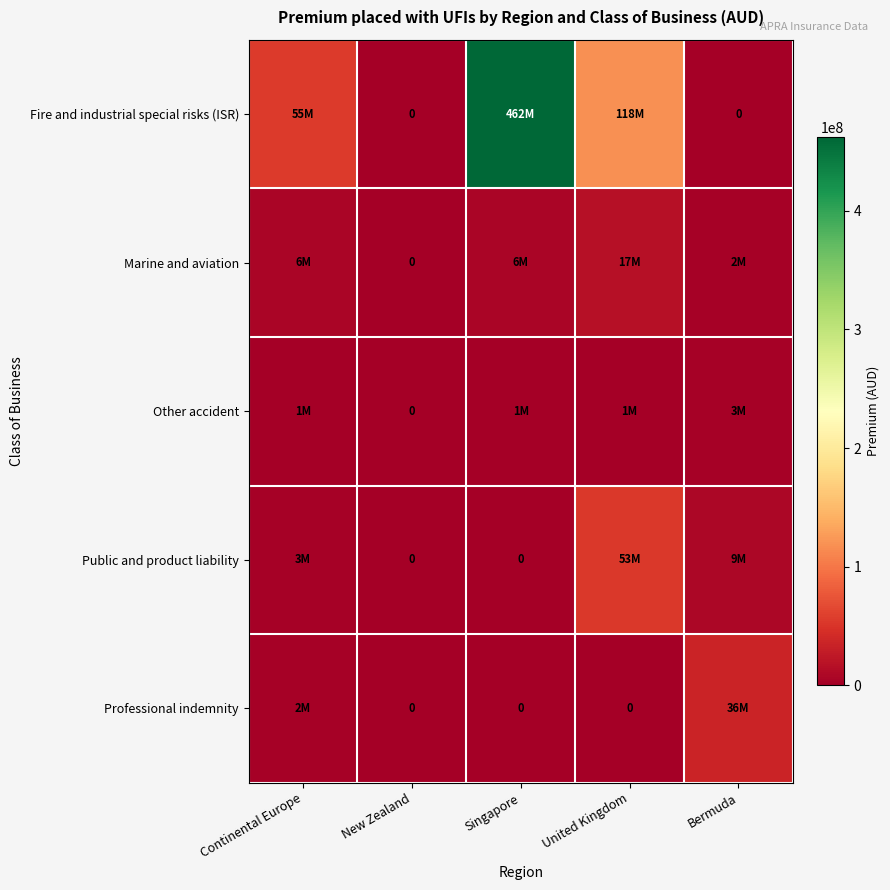

Count the number of categories in the chart.

5